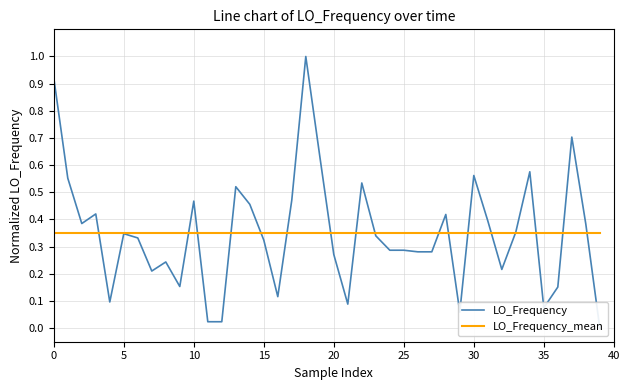

List the series in order of their peak value, lowest first.

LO_Frequency_mean, LO_Frequency